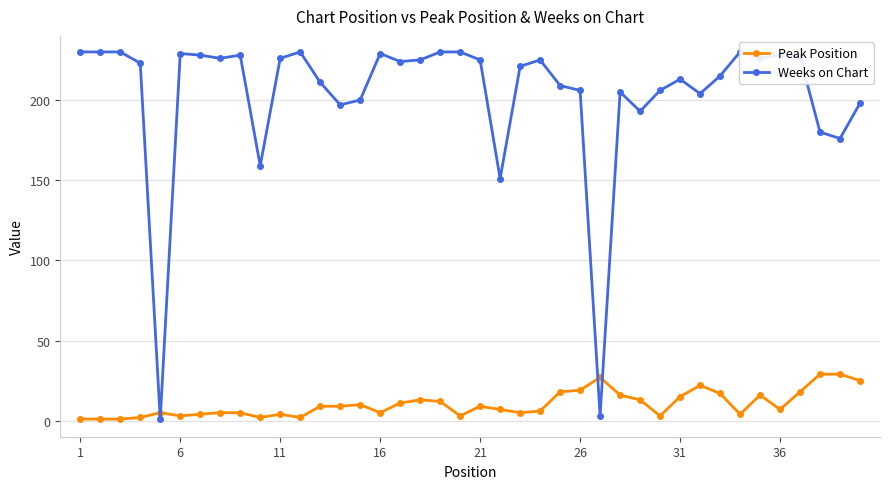

In Weeks on Chart, how many points are lower than both neighbors (excluding endpoints)?

11